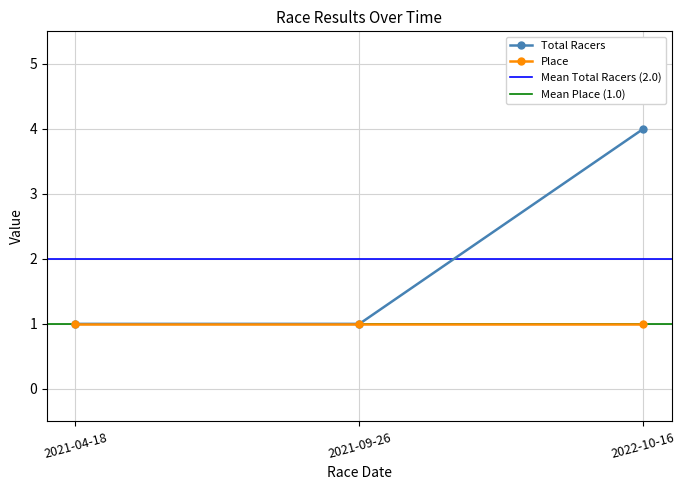

Approximately how many times larger is the value at 2021-04-18 compared to 2021-09-26?

1.0